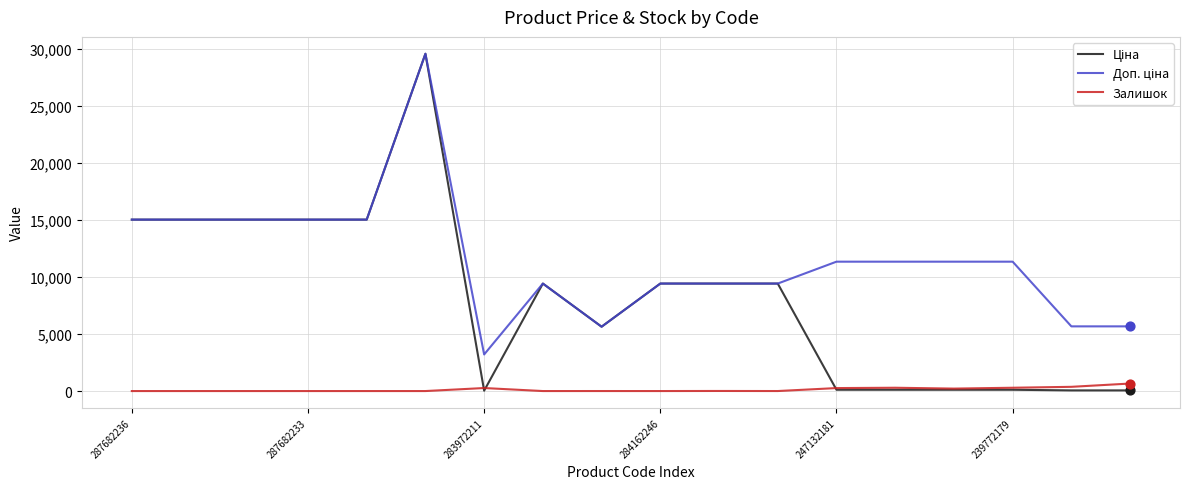

What is the maximum value shown in the chart?

29548.9